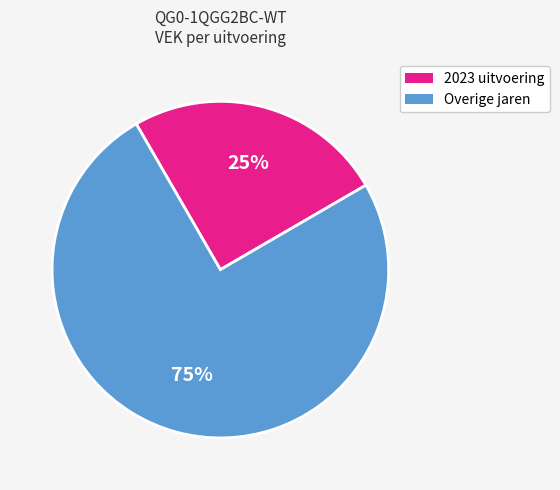

Rank the categories by value from highest to lowest.

Overige jaren, 2023 uitvoering